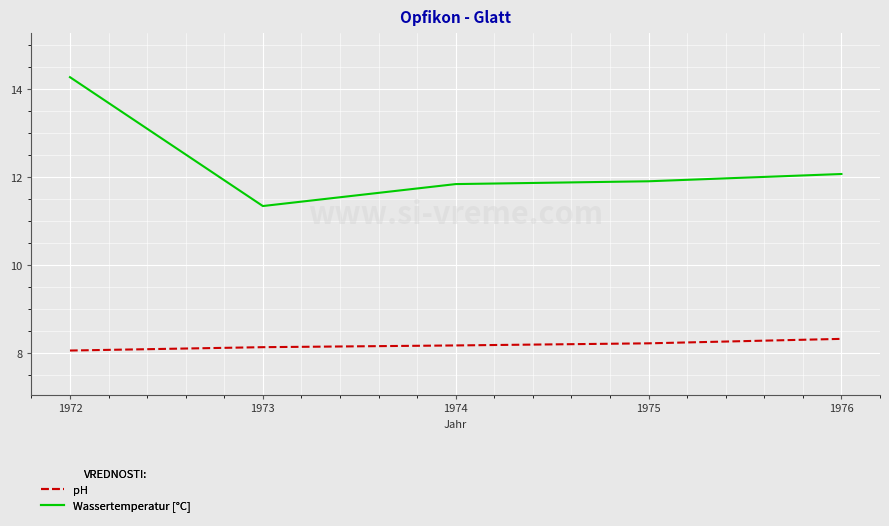

List the series in order of their peak value, highest first.

Wassertemperatur [°C], pH